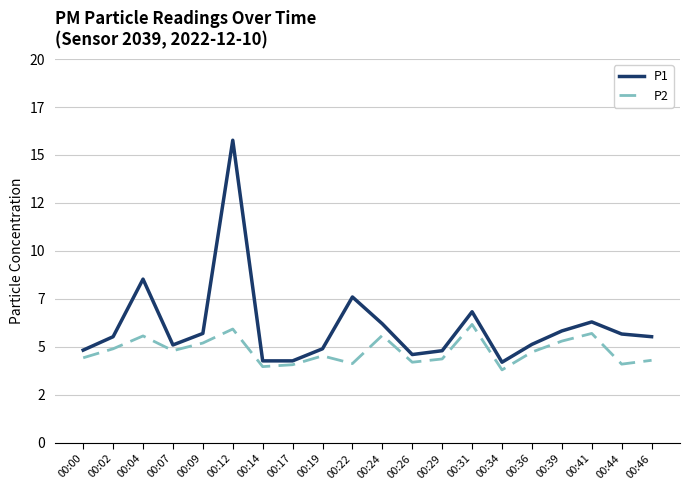

True or false: P1 and P2 intersect in this chart.

False